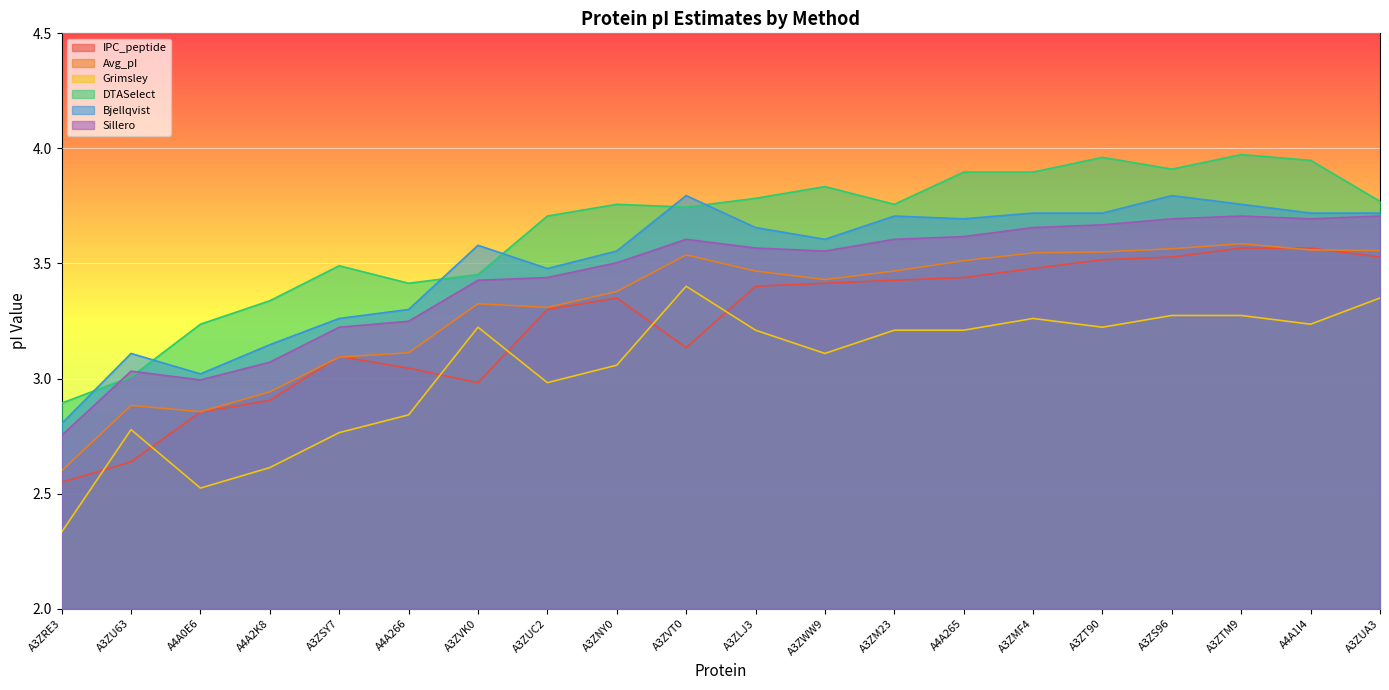

What is the difference between the second highest and second lowest values in the Grimsley series?

0.8